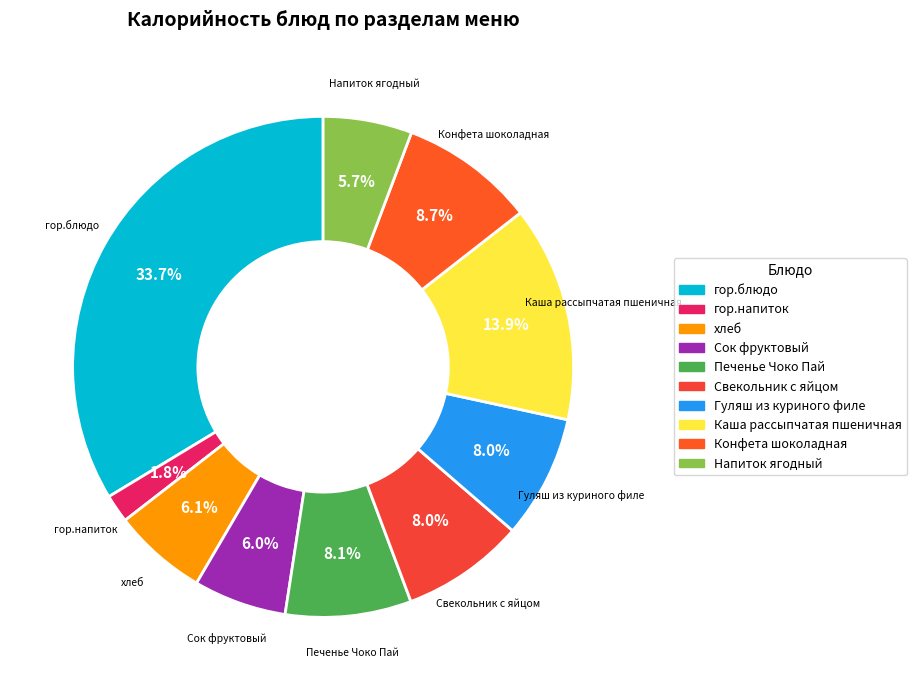

What percentage is the гор.напиток slice, to the nearest percent?

2%